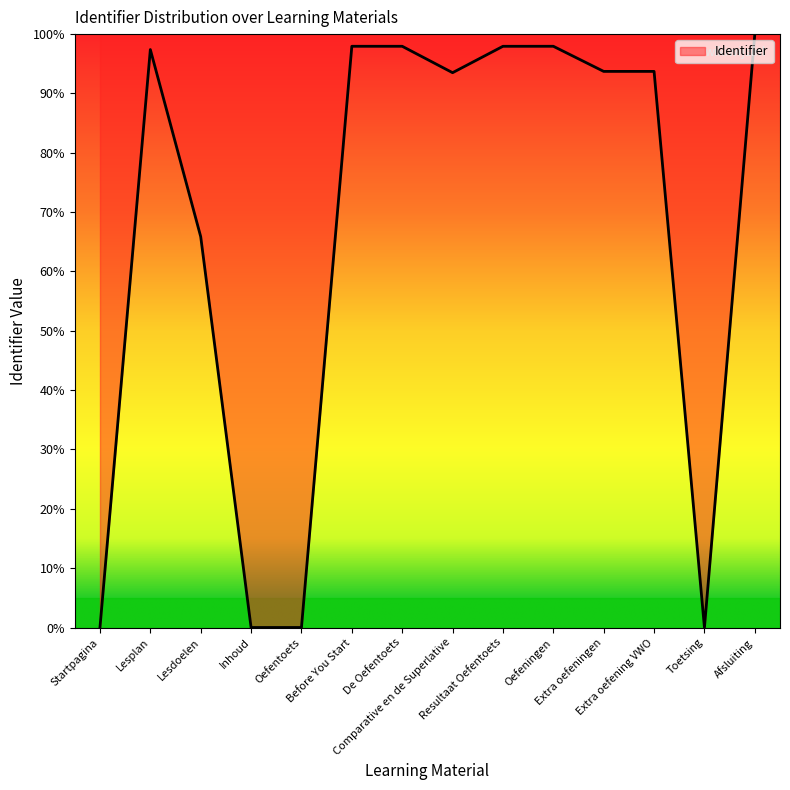

What position from the left is Lesdoelen?

3